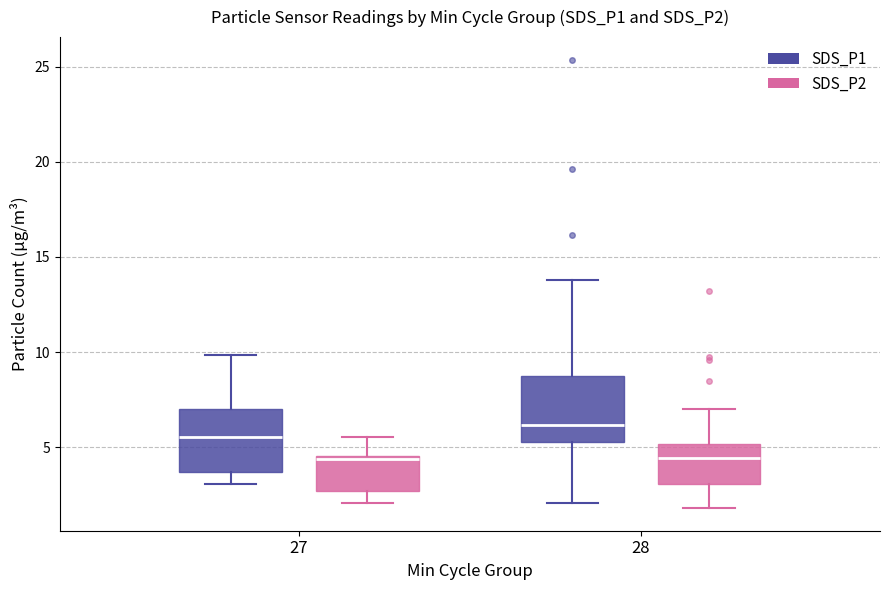

Where does the median line of the box for 27 (SDS_P1) sit on the y-axis? The values are not printed on the chart, so give them approximately, as read against the axis.

5.5